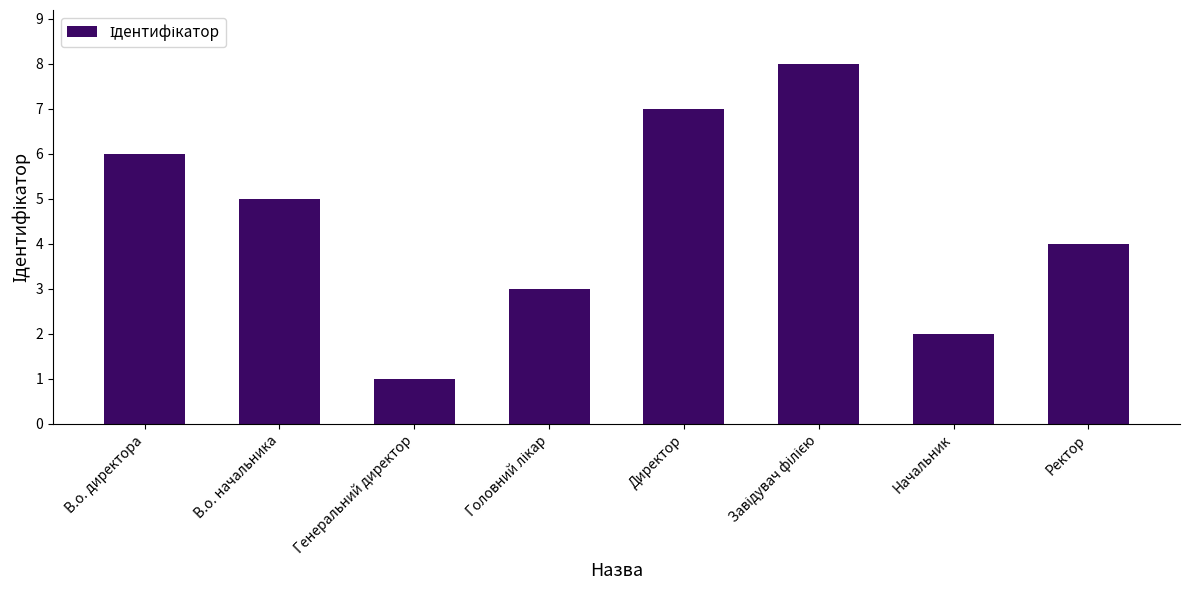

What is the greatest value displayed?

8